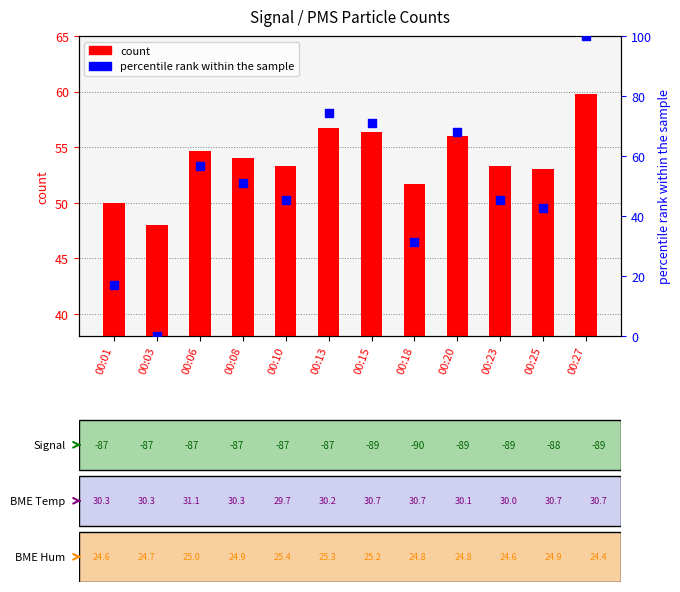

Which series reaches the maximum Y coordinate?

percentile rank within the sample